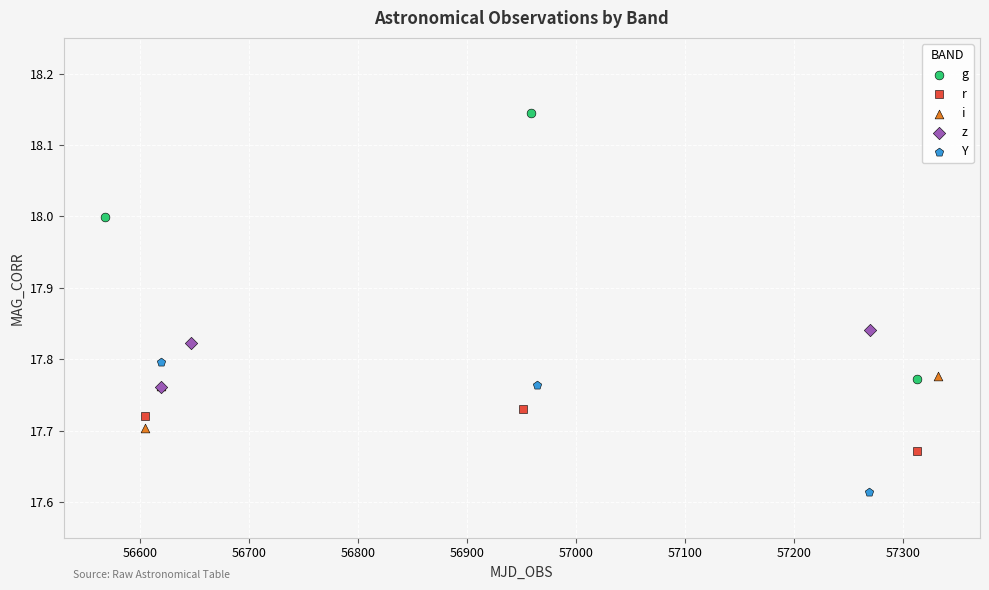

Which series contains the highest Y value?

g